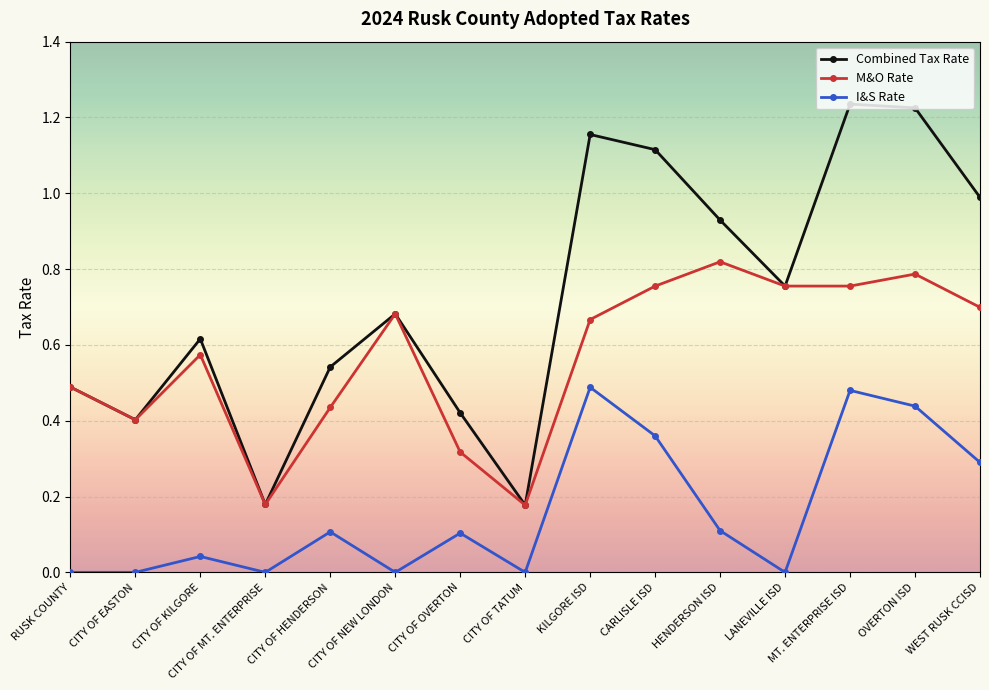

Which series has the widest spread of values?

Combined Tax Rate